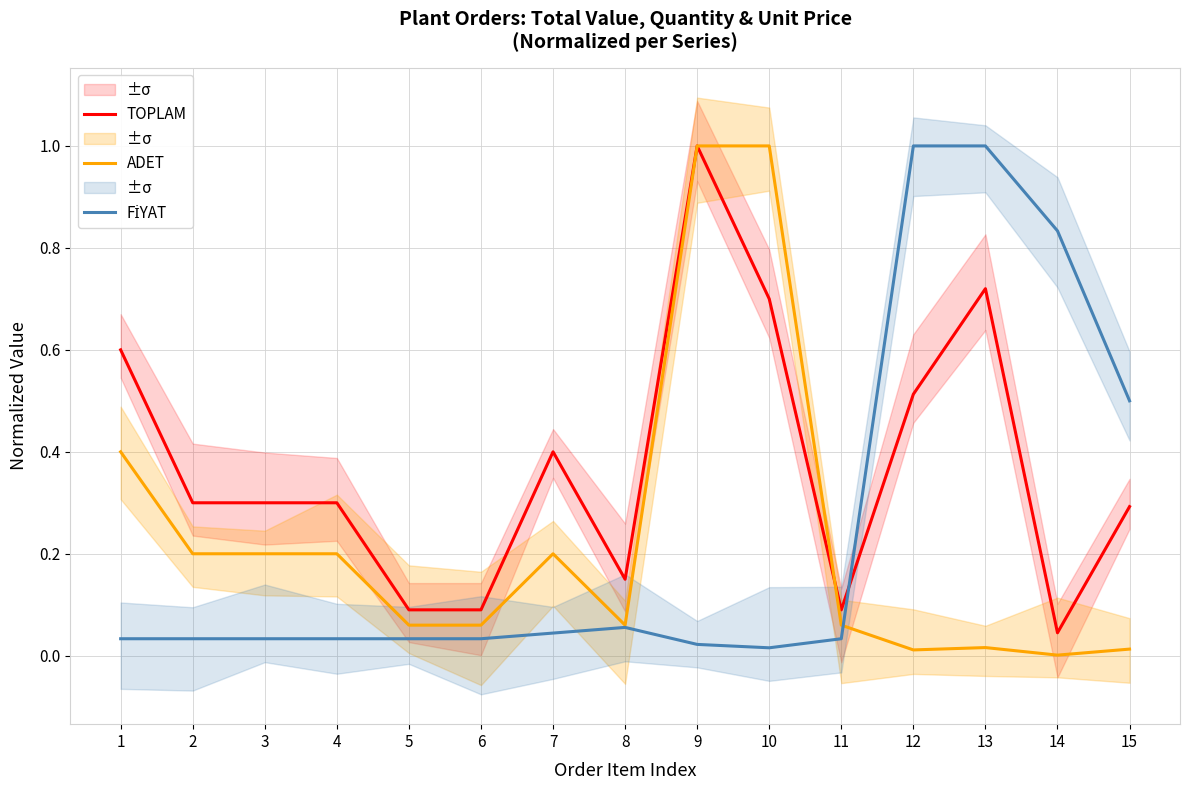

At which category is the sum across all series the highest?

9